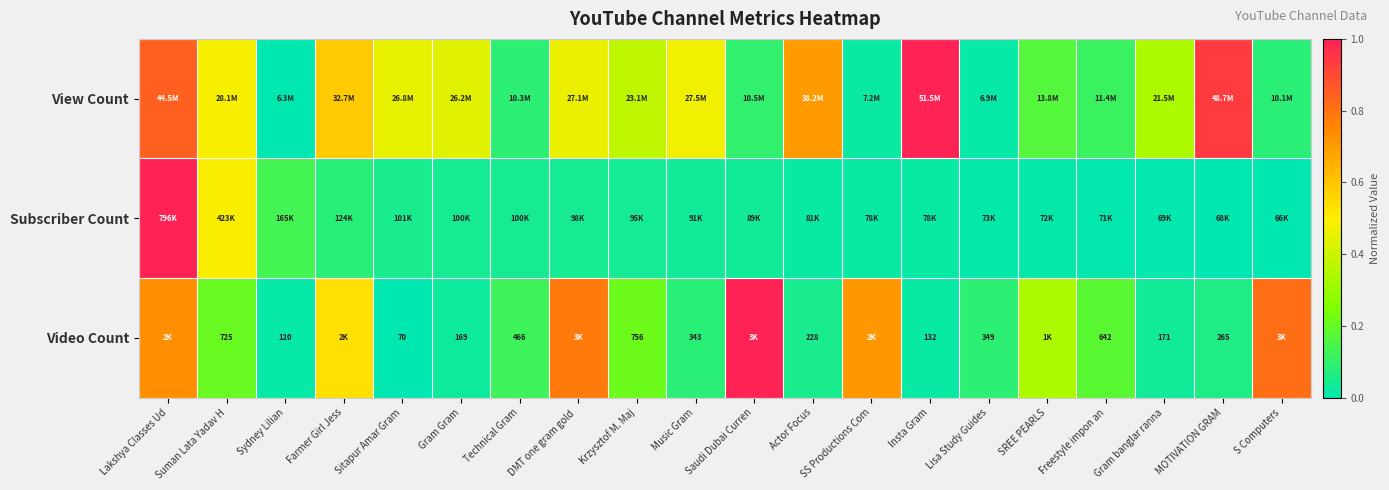

List the labels in order of Video Count value, largest first.

Saudi Dubai Curren, S Computers, DMT one gram gold, Lakshya Classes Ud, SS Productions Com, Farmer Girl Jess, SREE PEARLS, Krzysztof M. Maj, Suman Lata Yadav H, Freestyle impon an, Technical Gram, Lisa Study Guides, Music Gram, MOTIVATION GRAM, Actor Focus, Gram banglar ranna, Gram Gram, Insta Gram, Sydney Lilian, Sitapur Amar Gram